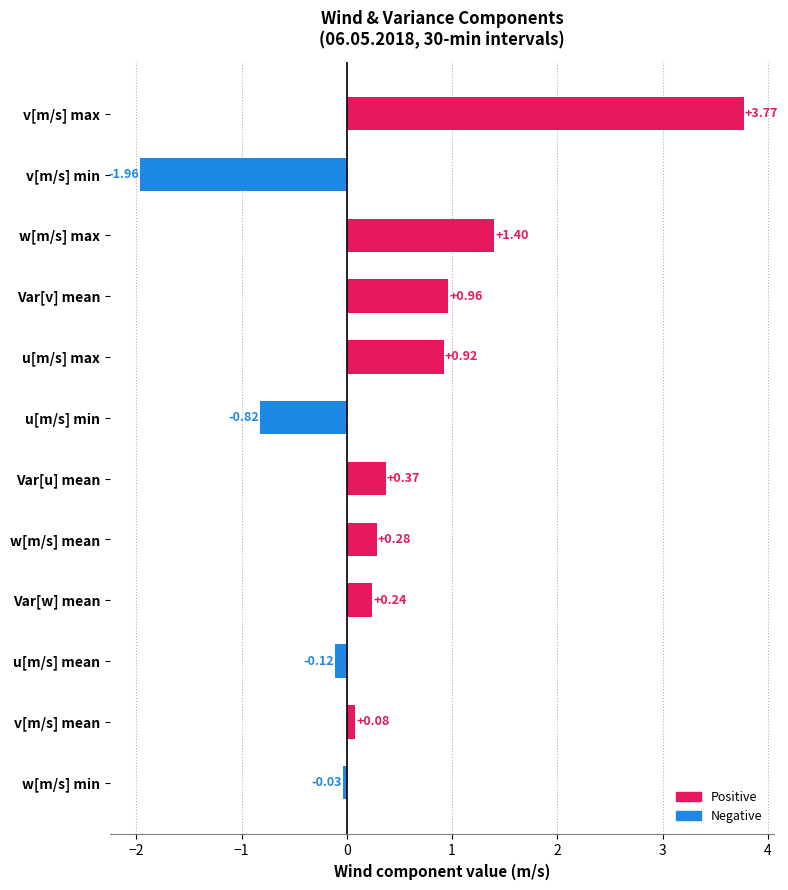

At which label is the value closest to 0?

w[m/s] min